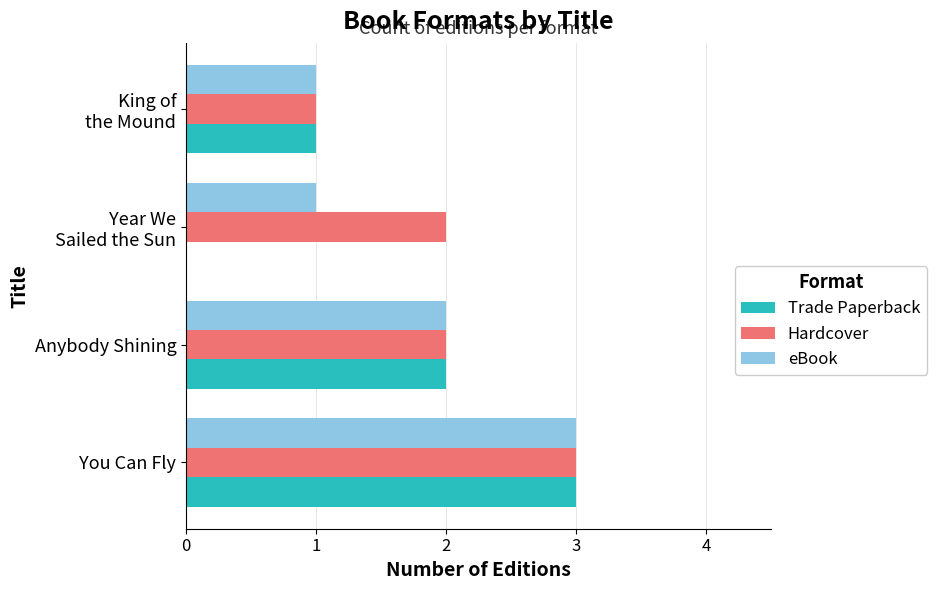

What is the maximum value shown in the chart?

3